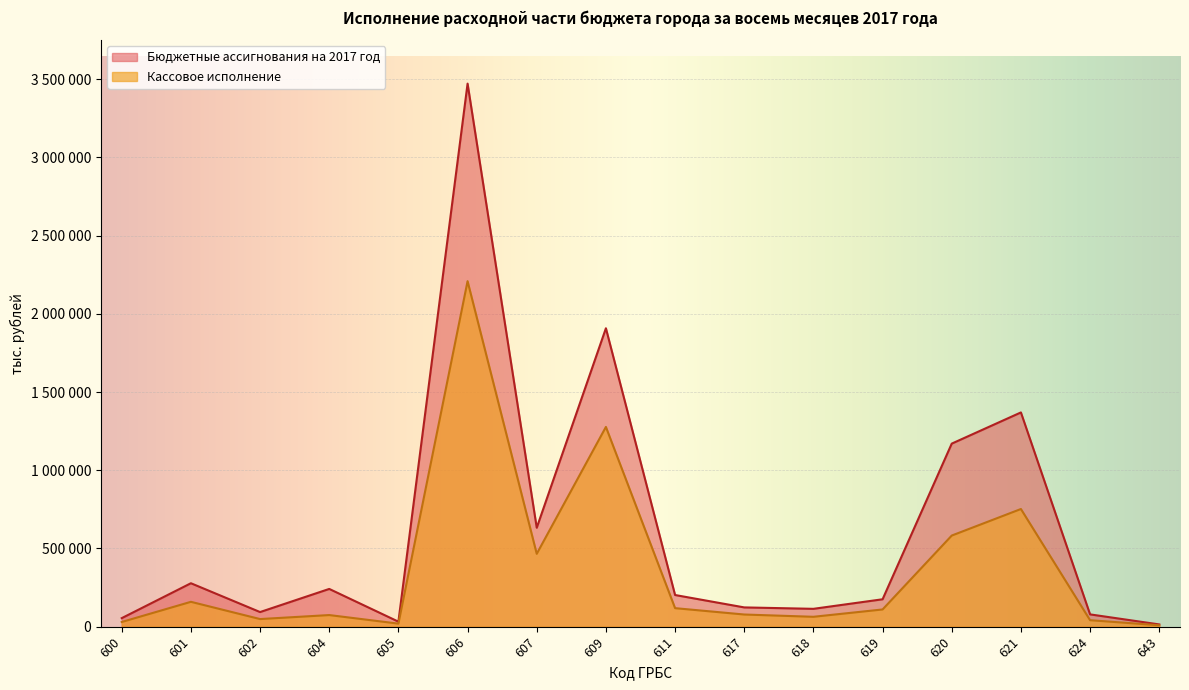

How many data points in Бюджетные ассигнования на 2017 год are above 202431?

7